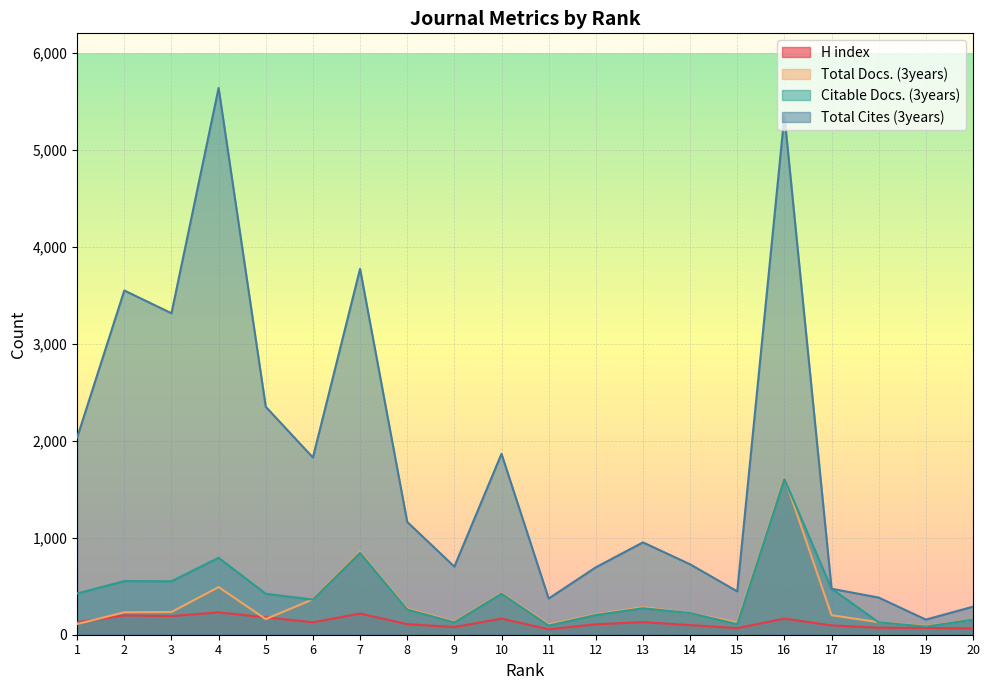

True or false: Total Cites (3years) and H index cross at least once.

False